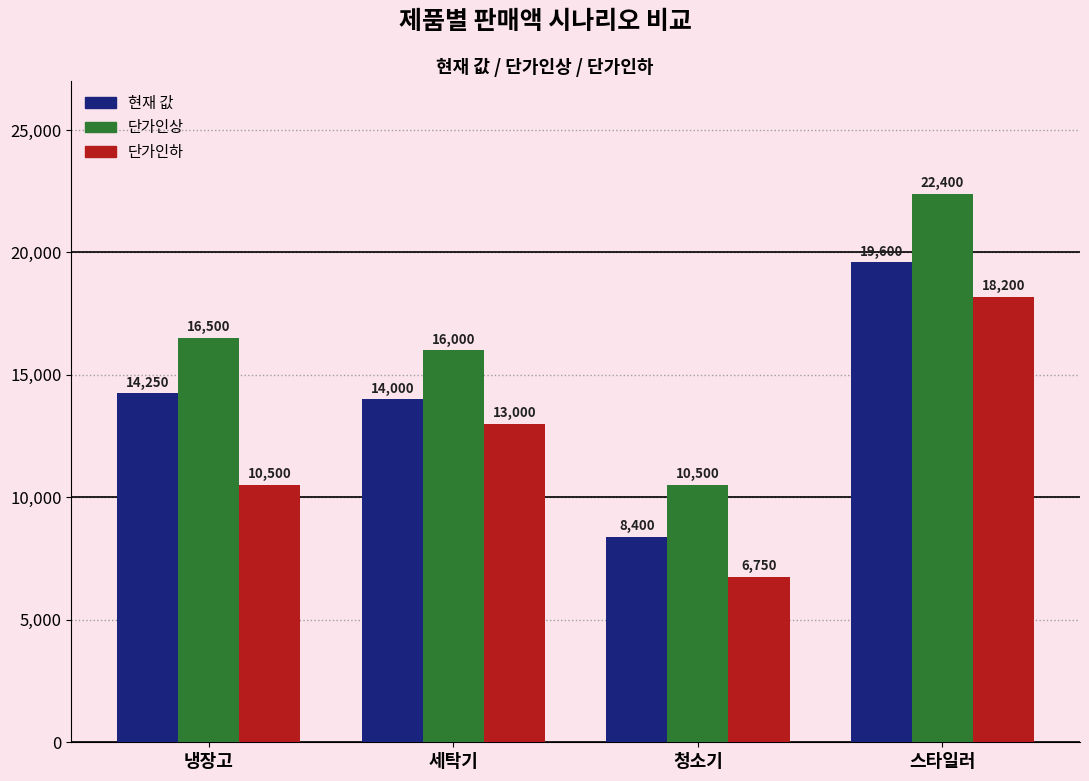

What position from the right is 냉장고?

4